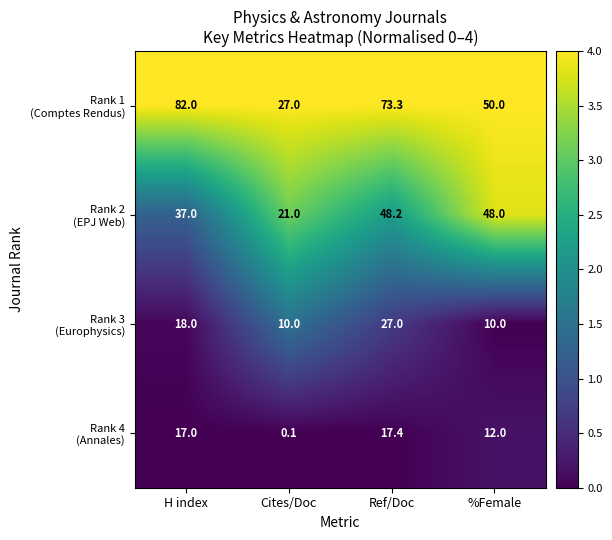

At which category does the chart reach its peak across all series?

H index